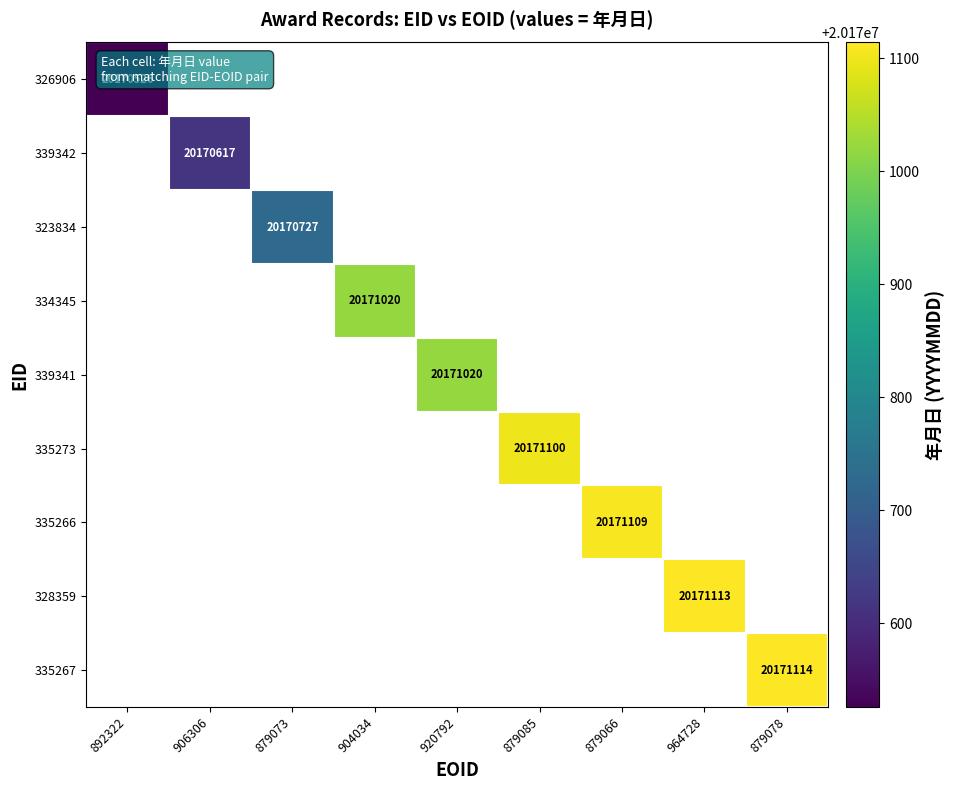

The value of 326906 at 892322 is 7052338. True or false?

False